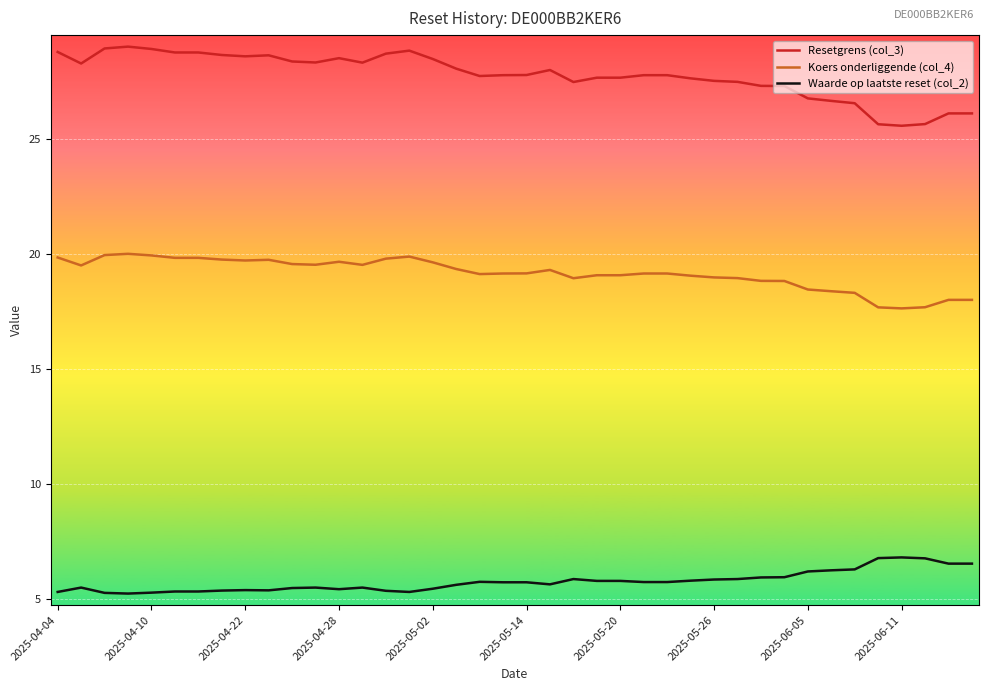

What is the minimum value shown in the chart?

5.2